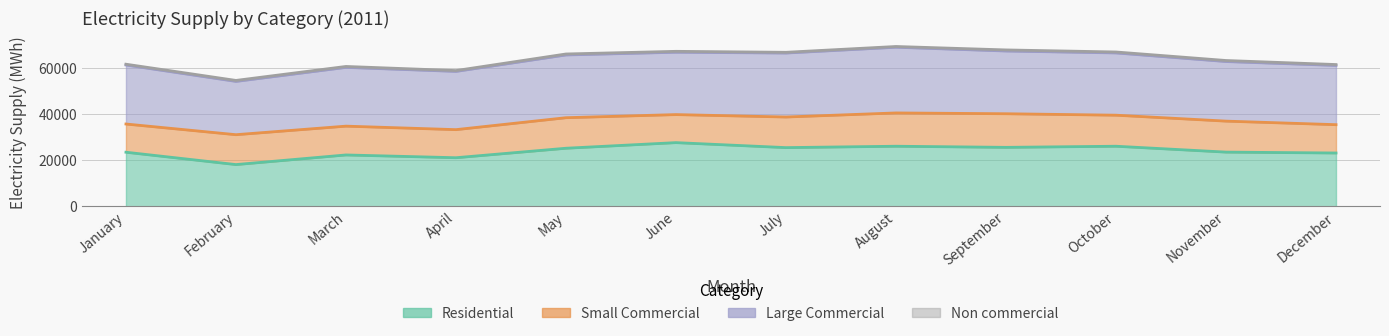

At which category does Small Commercial reach its first local peak?

February